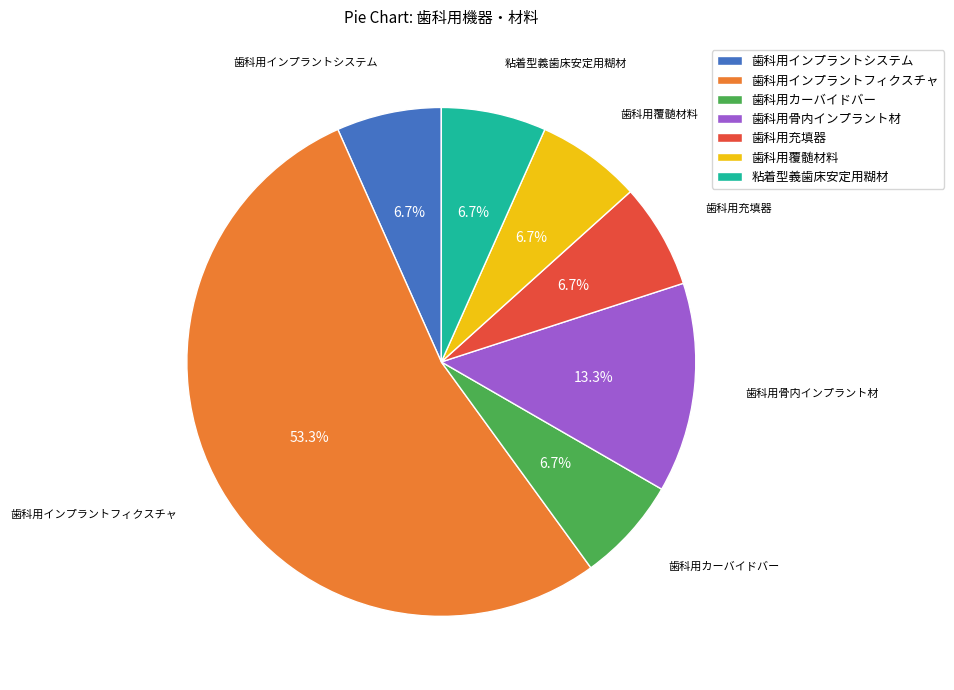

Which slice is the largest?

歯科用インプラントフィクスチャ